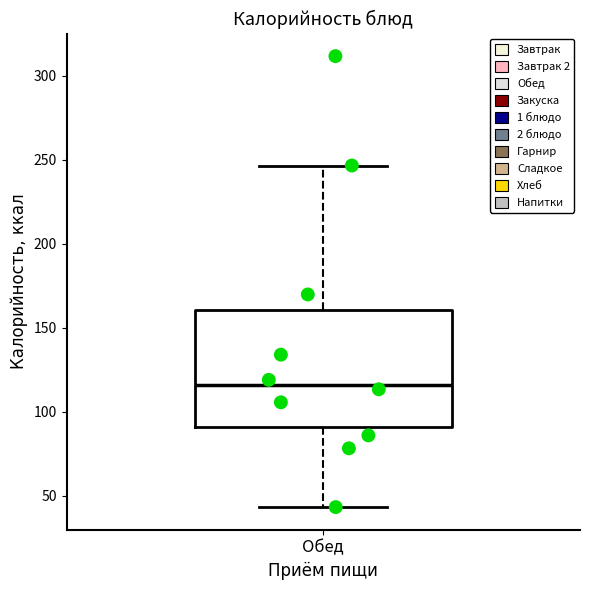

Read this box plot against the y-axis: the position of the median line, the range covered by the box, and the ends of both whiskers. The values are not printed on the chart, so give them approximately, as read against the axis.

median 115, box 90 to 160, whiskers 45 to 245